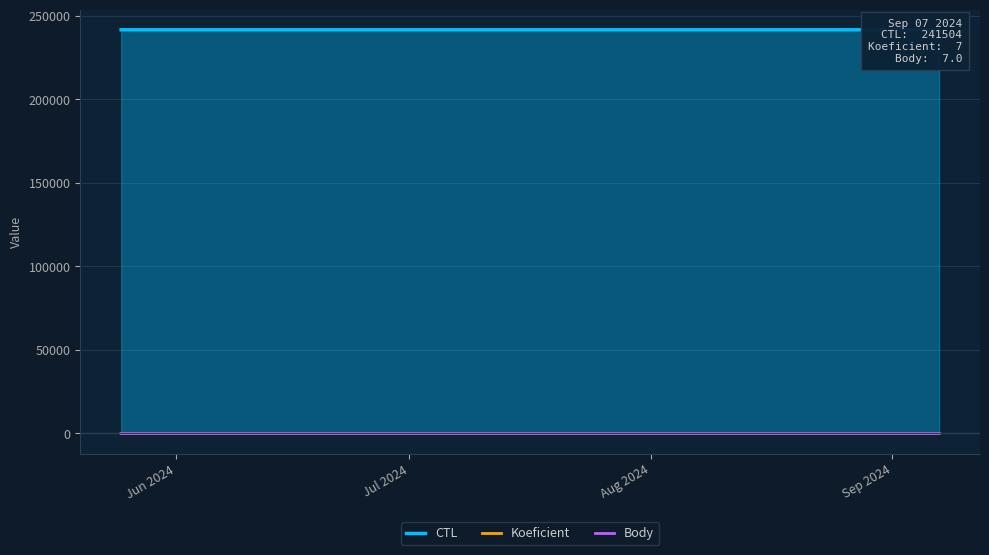

What is the difference between the highest and lowest values at Jul 2024?

241498